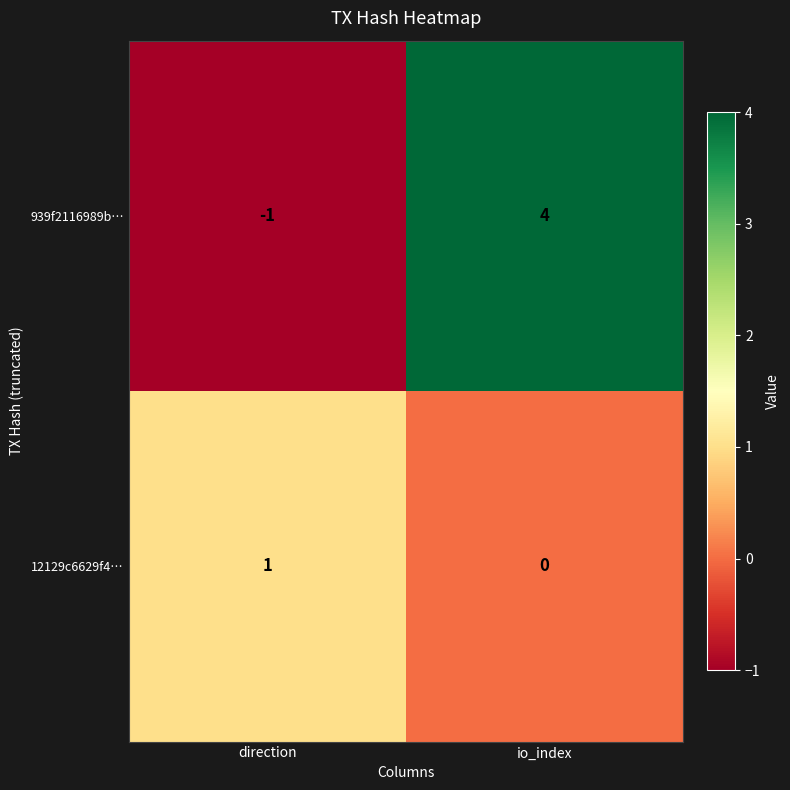

Which series has the largest range (max minus min)?

939f2116989b…